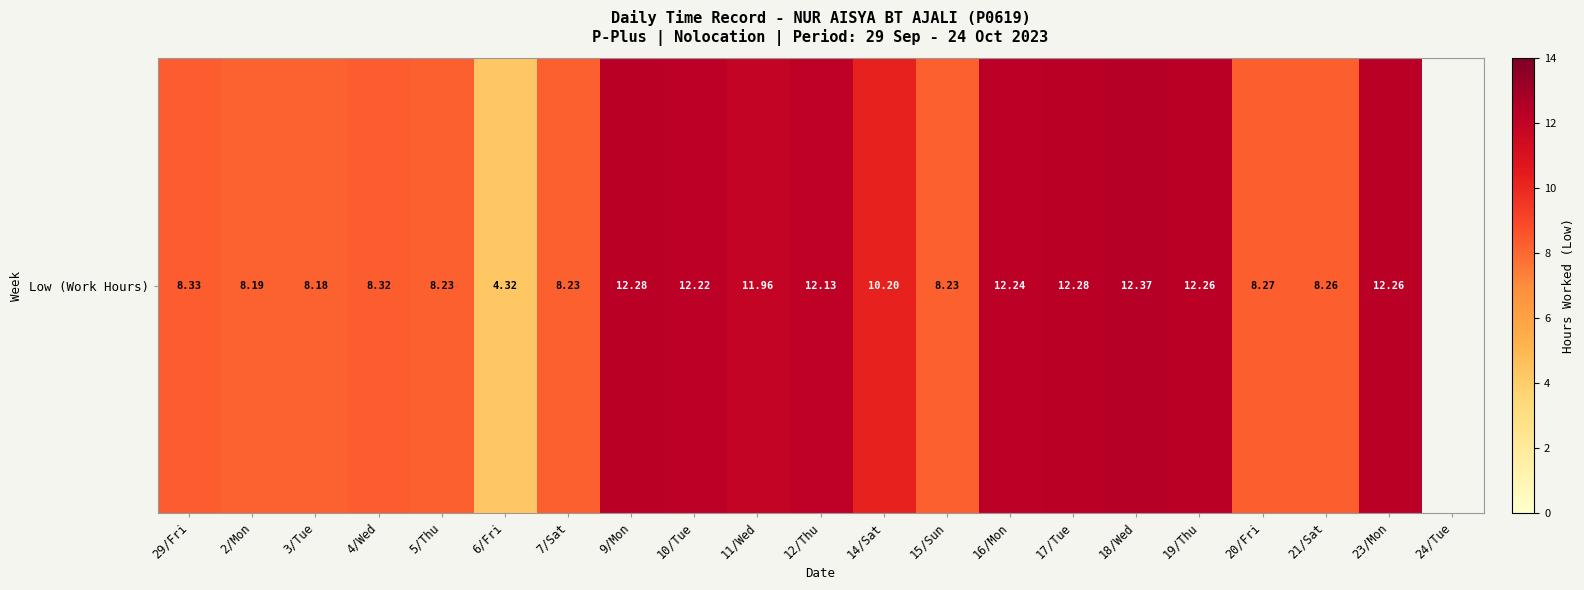

Rank the categories by value from highest to lowest.

18/Wed, 9/Mon, 17/Tue, 19/Thu, 23/Mon, 16/Mon, 10/Tue, 12/Thu, 11/Wed, 14/Sat, 29/Fri, 4/Wed, 20/Fri, 21/Sat, 5/Thu, 7/Sat, 15/Sun, 2/Mon, 3/Tue, 6/Fri, 24/Tue